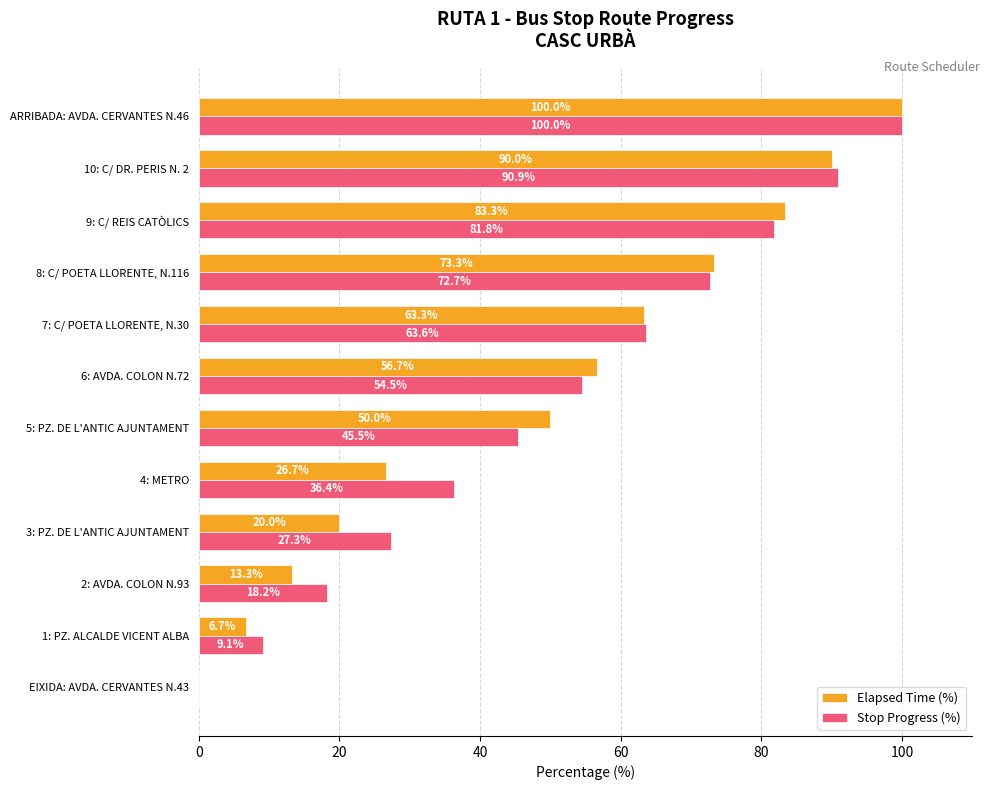

Which category has the highest value across all series?

ARRIBADA: AVDA. CERVANTES N.46